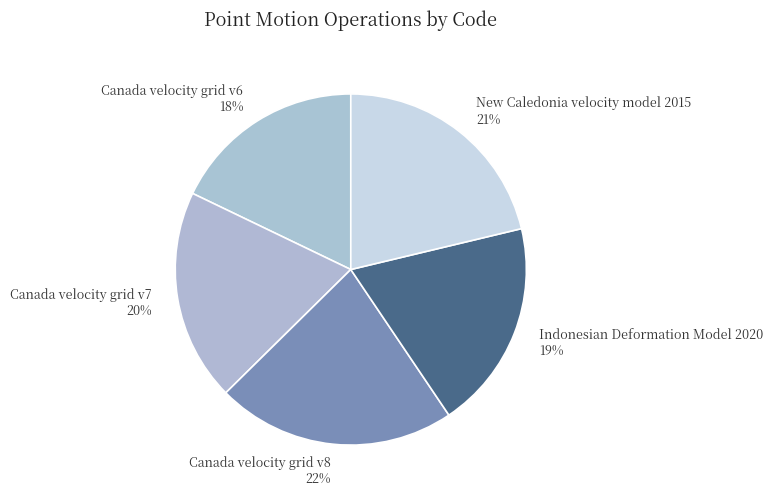

Does any single category account for the majority?

No